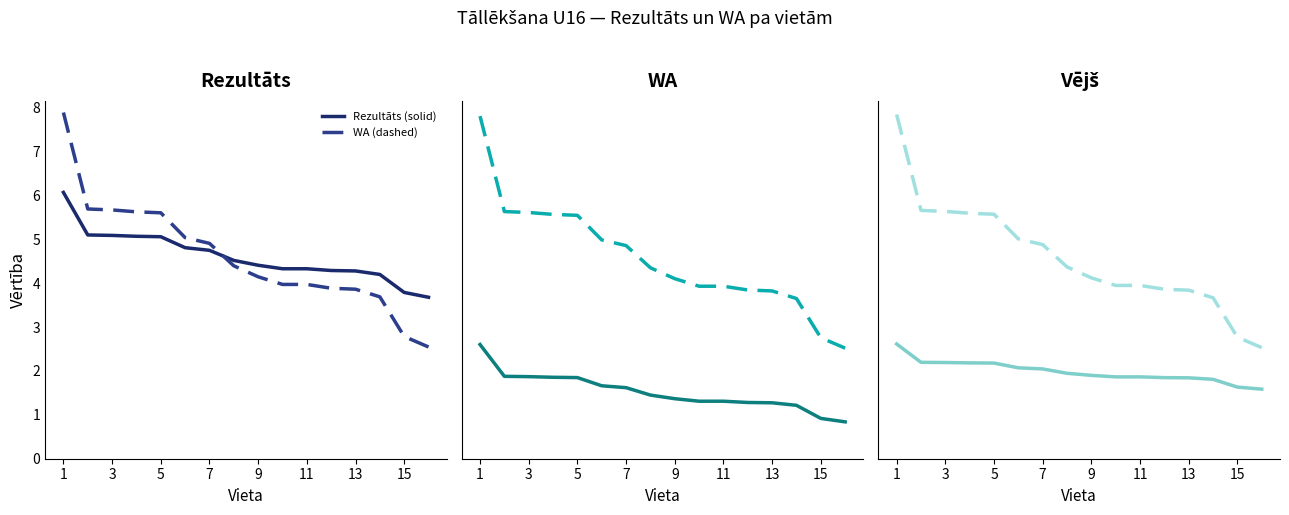

The value of Rezultāts (solid) at 3 is 1.6. True or false?

False